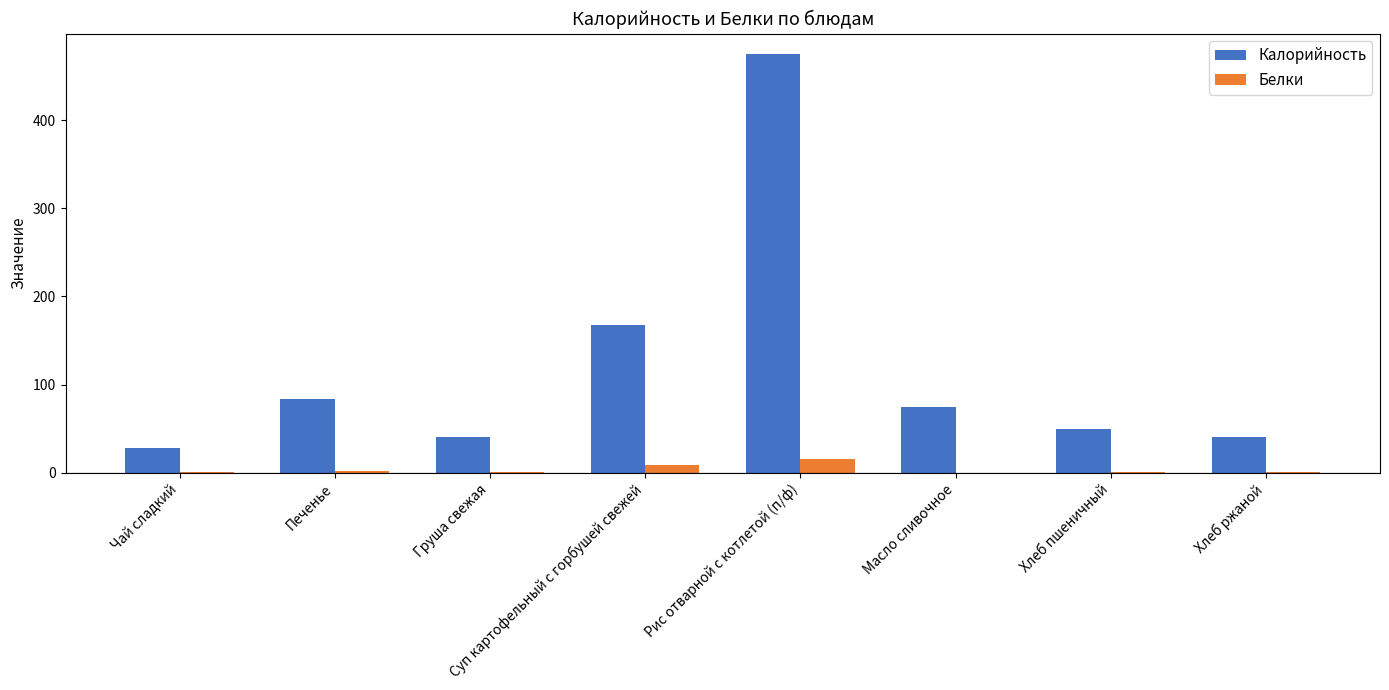

Which series changed the most between Чай сладкий and Суп картофельный с горбушей свежей?

Калорийность